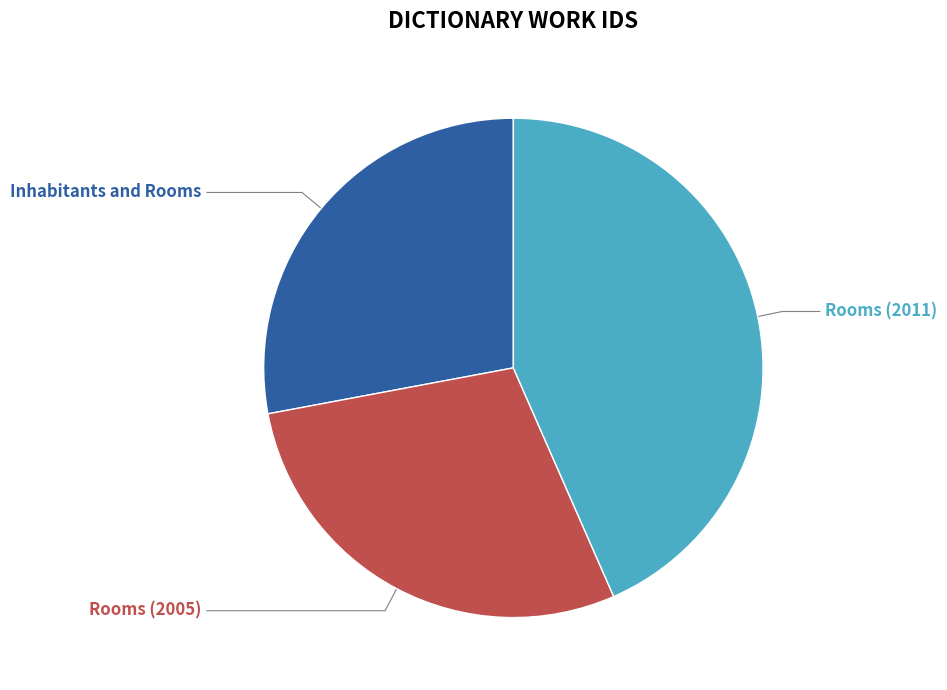

Does any single category account for the majority?

No